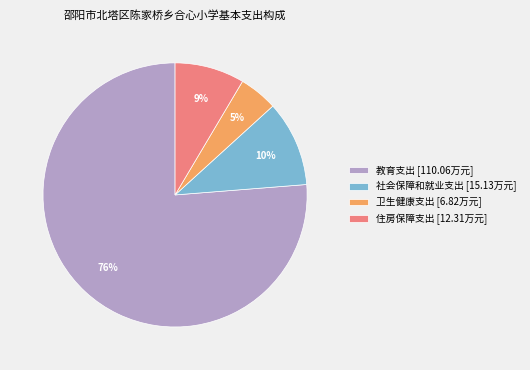

Is there any slice that represents more than half of the pie?

Yes